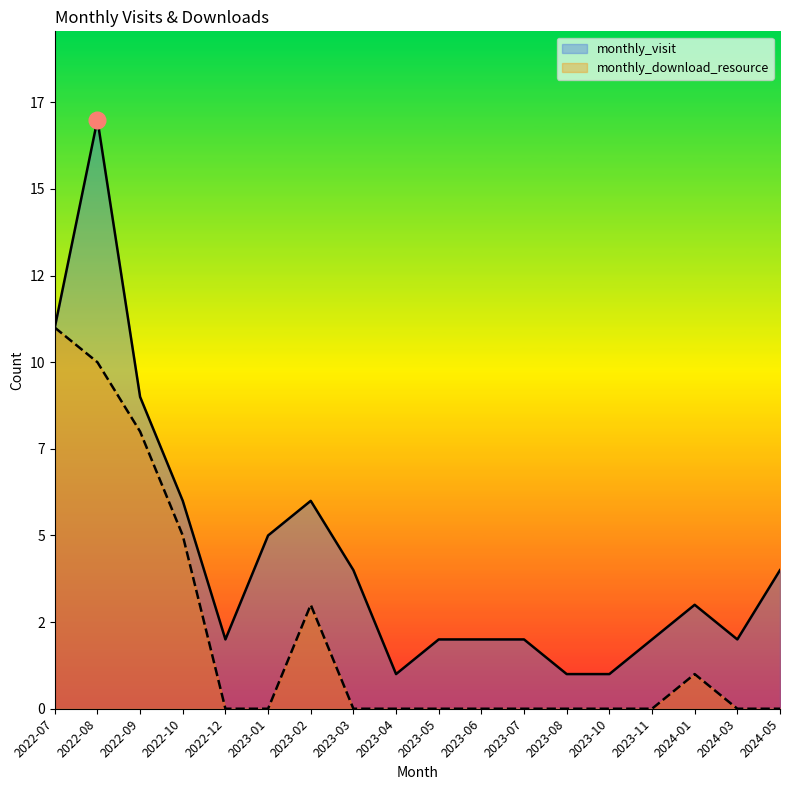

What is the difference between the maximum and minimum values in the monthly_download_resource series?

11